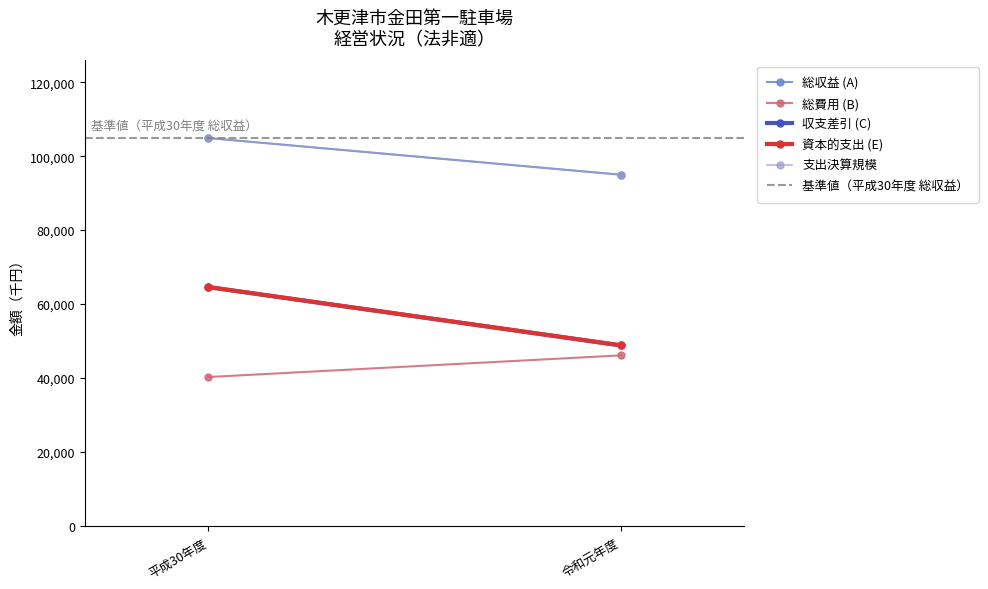

What is the difference between the 収支差引 (C) values at 令和元年度 and 平成30年度?

15755